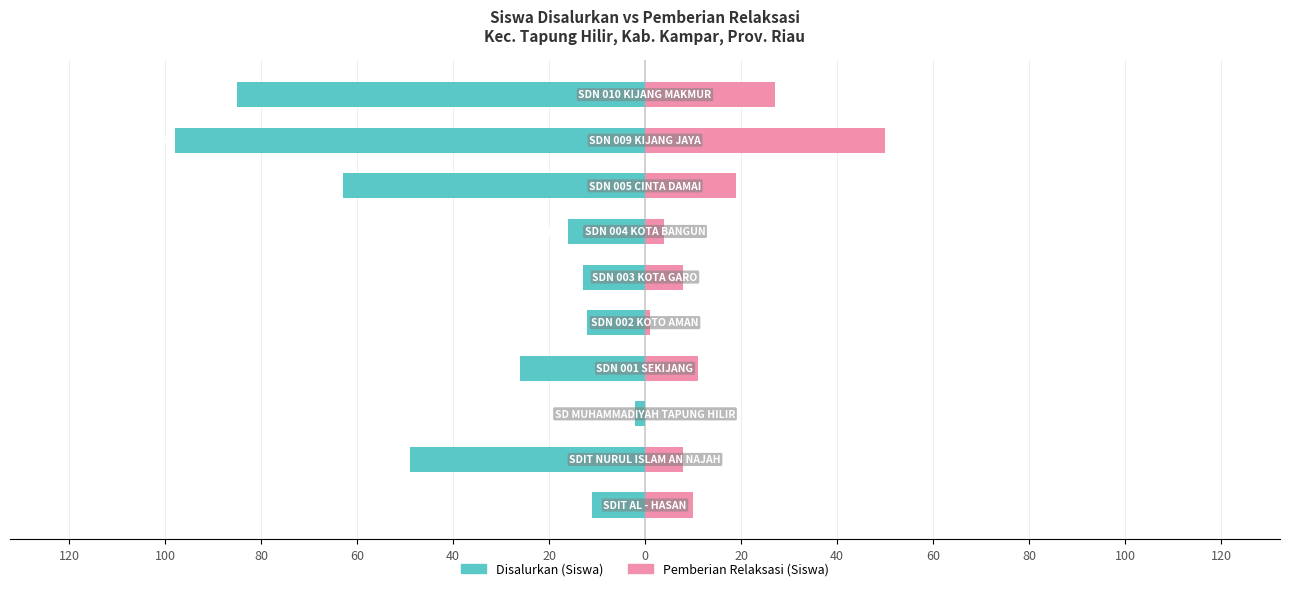

Reading right to left, what are all the values shown in this chart?

Disalurkan (Siswa): -85	-98	-63	-16	-13	-12	-26	-2	-49	-11
Pemberian Relaksasi (Siswa): 27	50	19	4	8	1	11	0	8	10